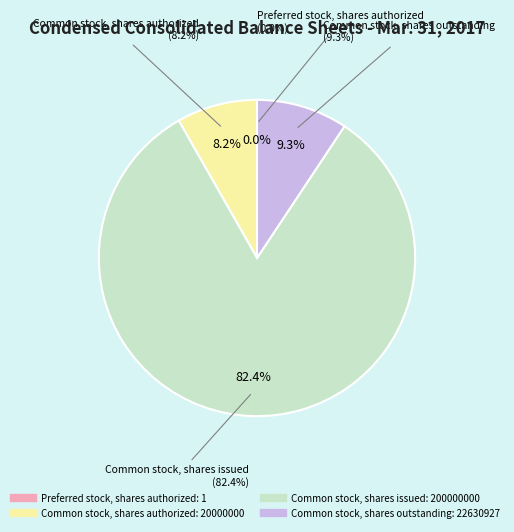

Which category accounts for the majority?

Common stock, shares issued